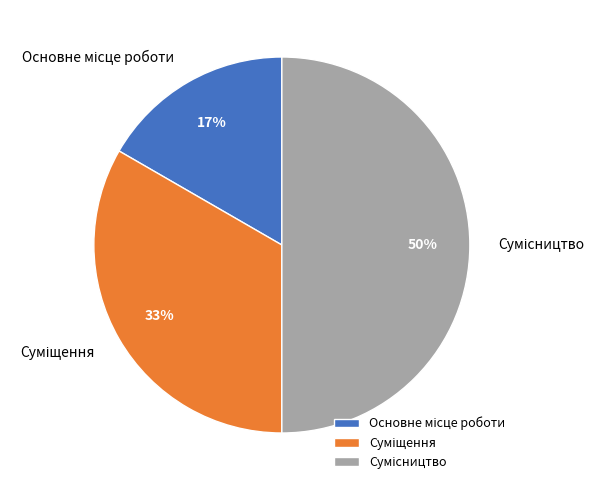

To the nearest percent, what is the average slice percentage?

33%